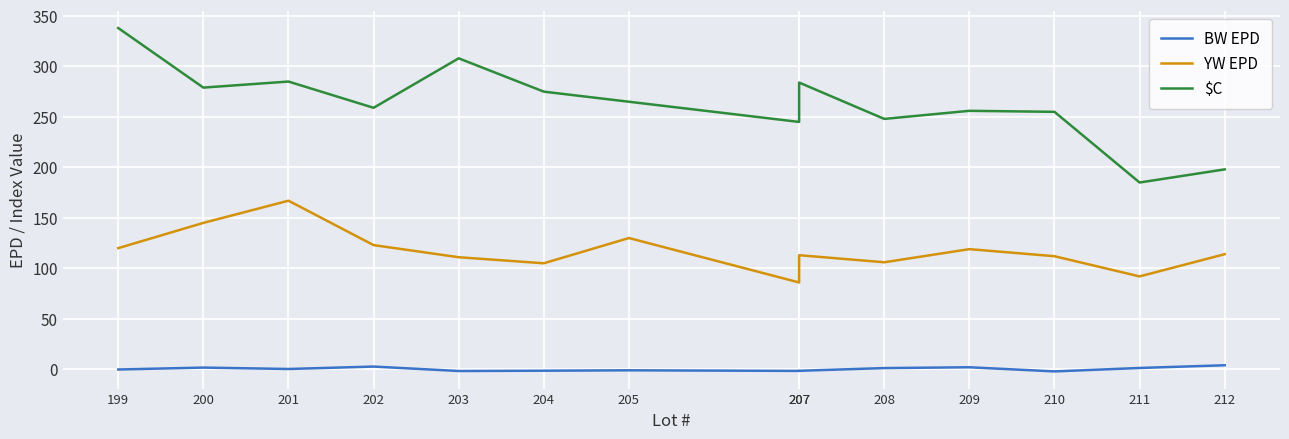

Reading left to right, transcribe all the data shown in this chart.

BW EPD: -0.2	1.7	0.3	2.7	-1.7	-1.4	-1.0	-1.6	-1.5	1.2	2.0	-2.1	1.3	4.0
YW EPD: 120.0	145.0	167.0	123.0	111.0	105.0	130.0	86.0	113.0	106.0	119.0	112.0	92.0	114.0
$C: 338.0	279.0	285.0	259.0	308.0	275.0	265.0	245.0	284.0	248.0	256.0	255.0	185.0	198.0